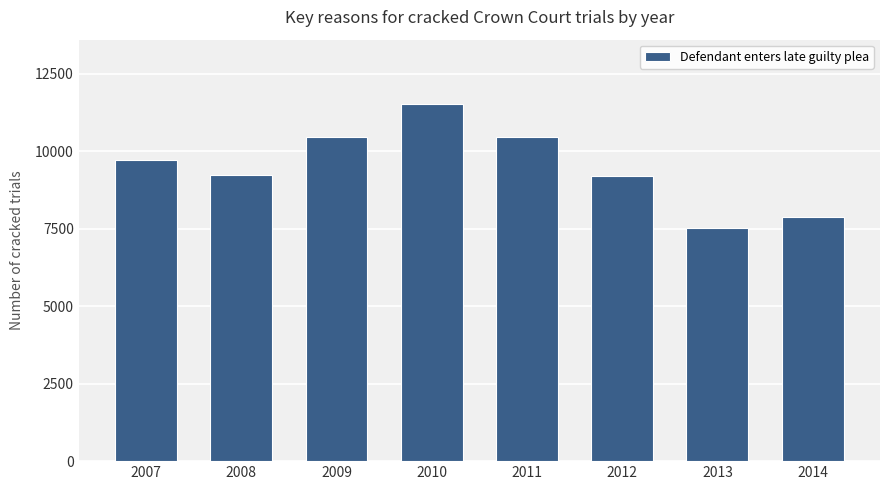

Between 2007 and 2014, which is larger?

2007